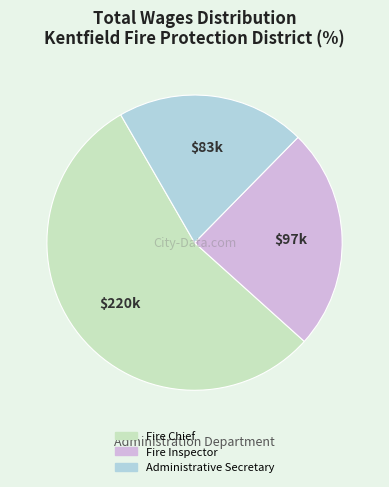

True or false: Fire Inspector accounts for 39% of the total.

False